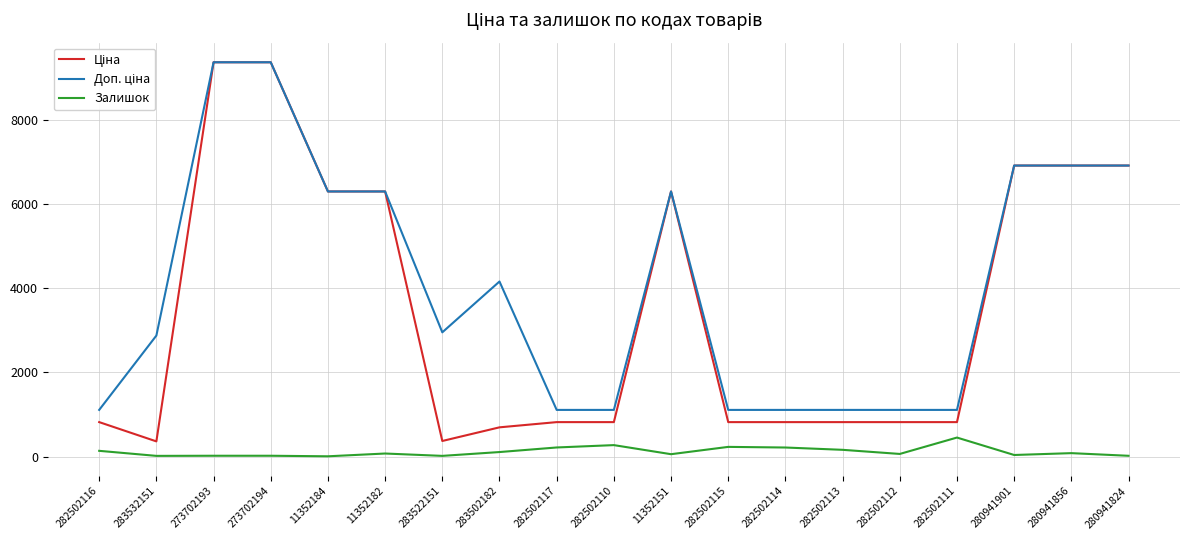

Is it true that Залишок equals 18.0 at 273702194?

True